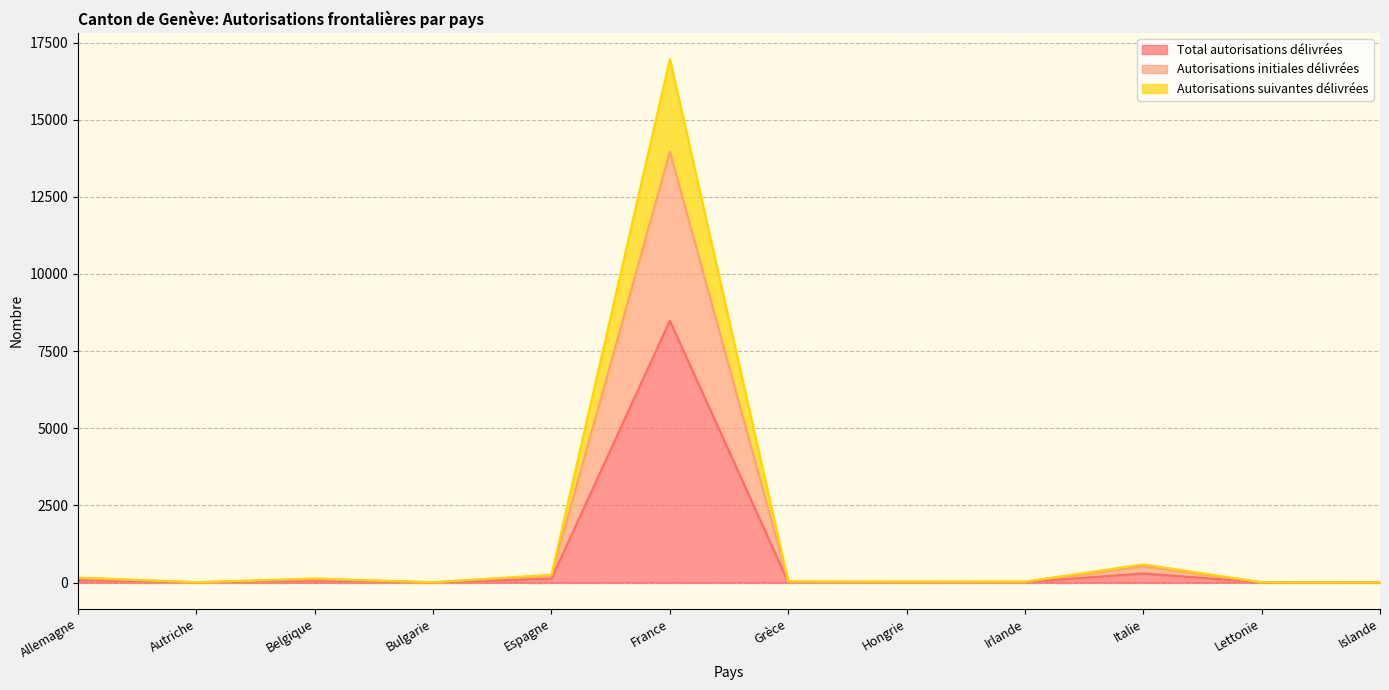

What is the value of the Autorisations suivantes délivrées point at the 6th from the left?

16966